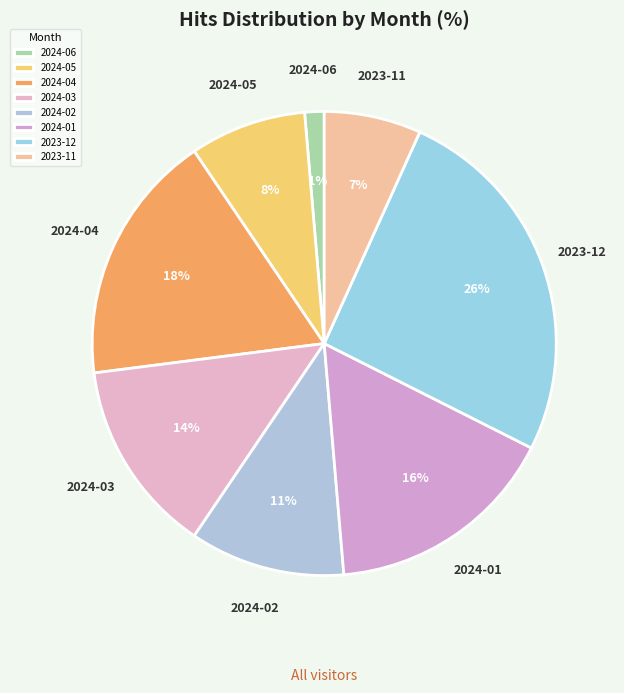

To the nearest percent, what is the difference between the 2024-05 and 2024-02 slice percentages?

3%